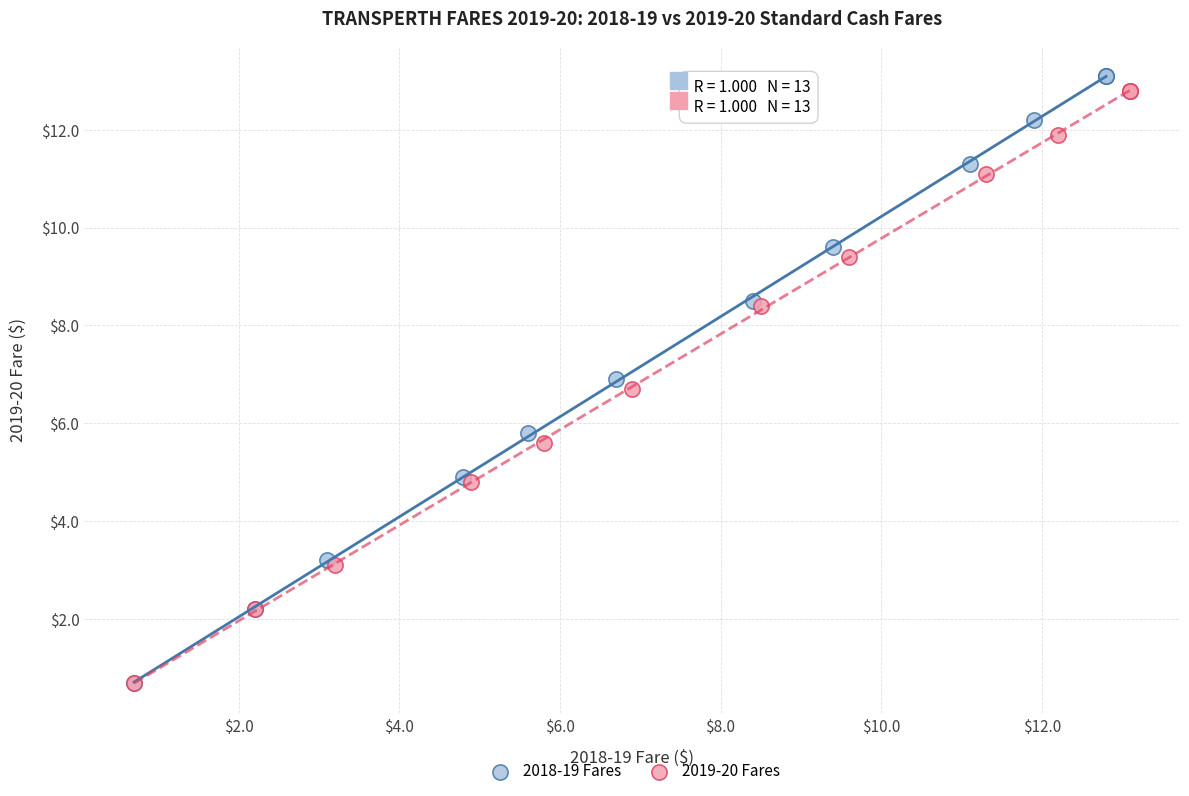

Which series has the largest Y range (max minus min)?

2018-19 Fares